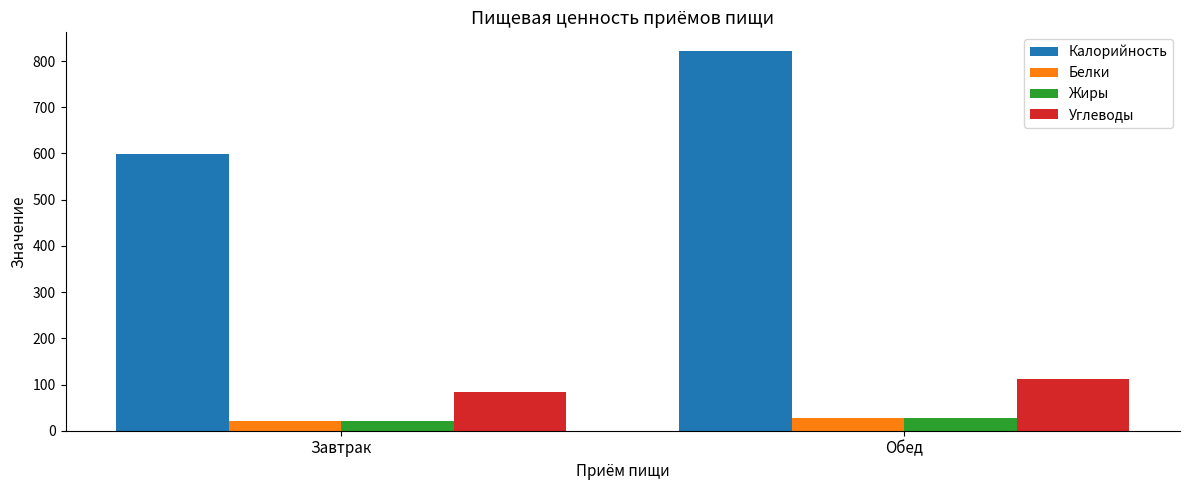

What position from the left is Завтрак?

1